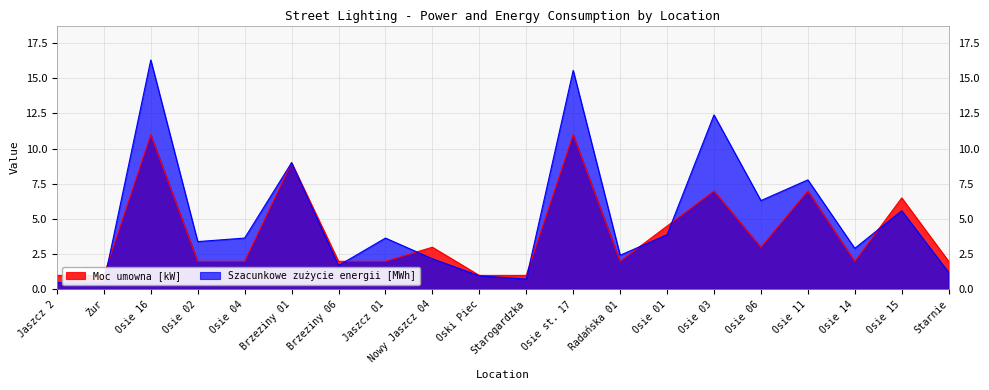

Which category has the highest value across all series?

Osie 16